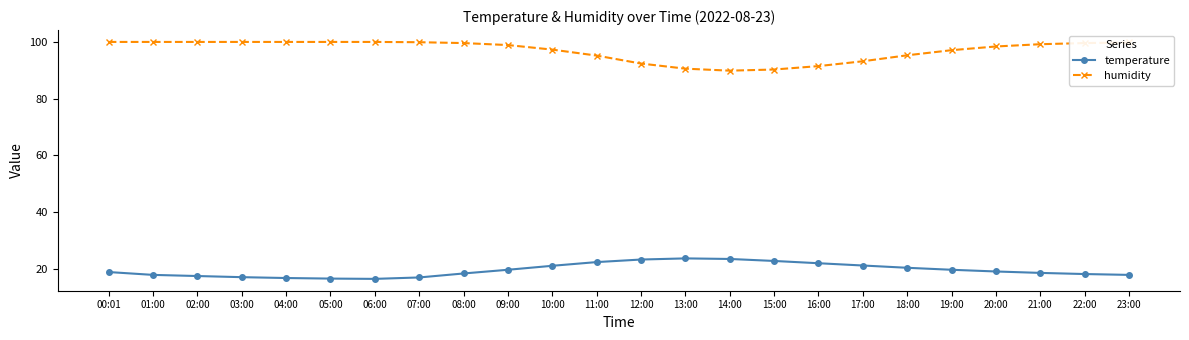

True or false: humidity has a value of 91.4 at 16:00.

True